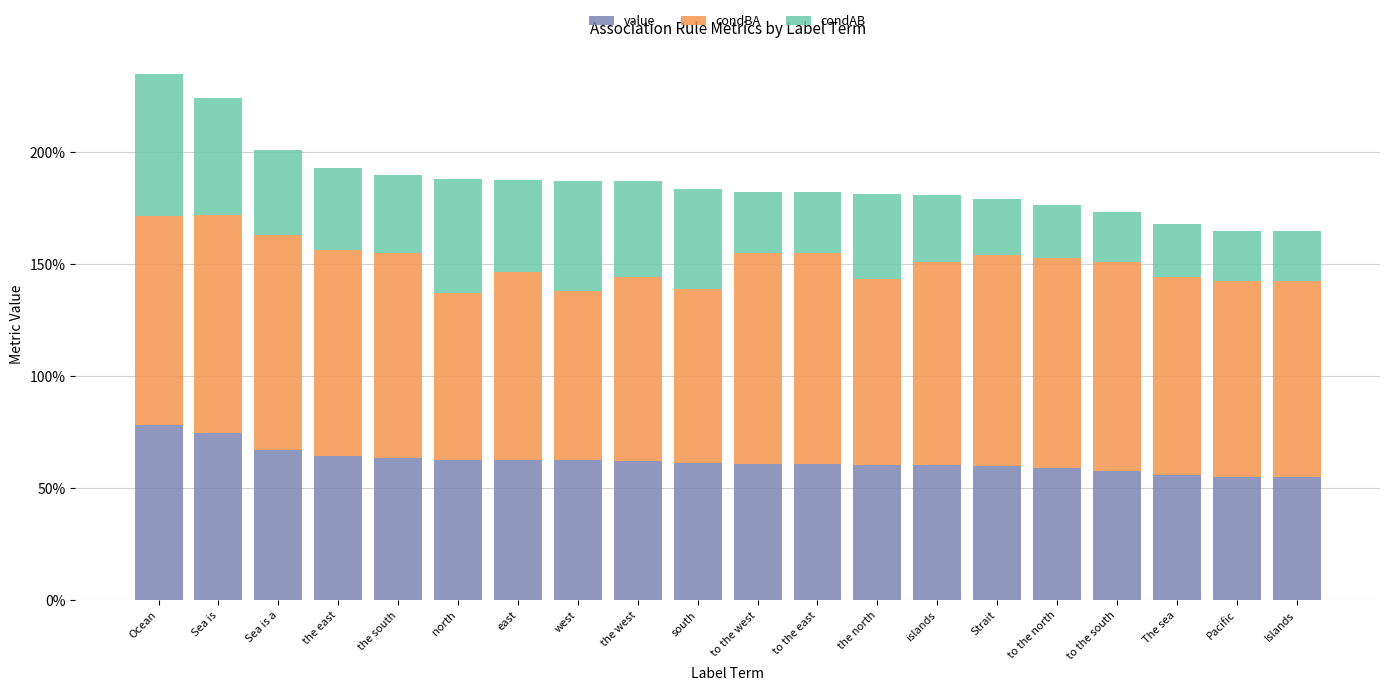

What are all the series names shown in the legend?

value, condBA, condAB